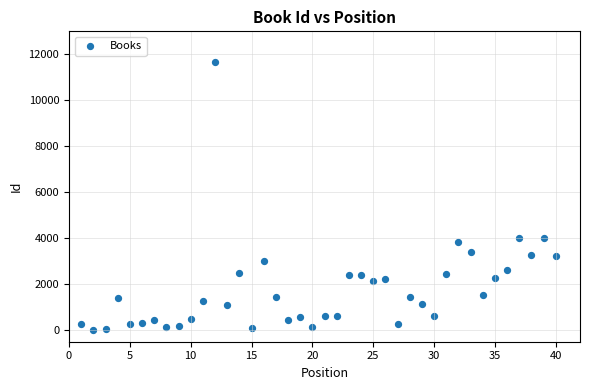

What is the range of Y values (max minus min)?

11664